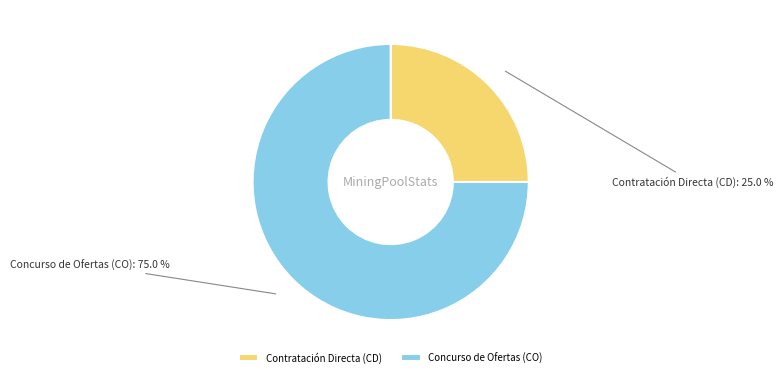

Between Concurso de Ofertas (CO) and Contratación Directa (CD), which is larger?

Concurso de Ofertas (CO)